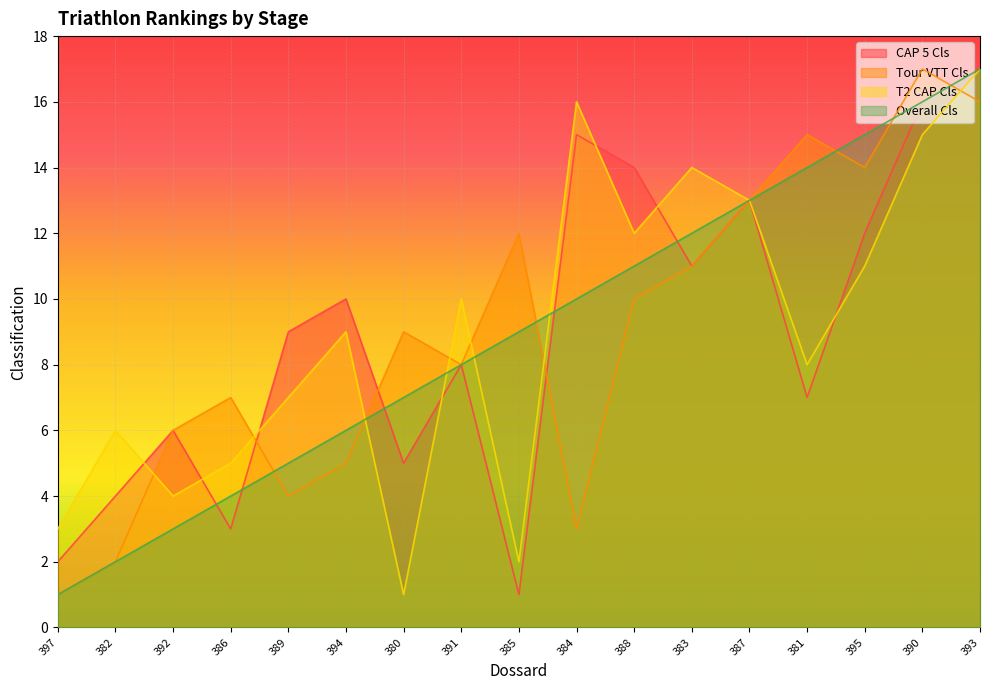

The CAP 5 Cls series shows 17 at 393. True or false?

True